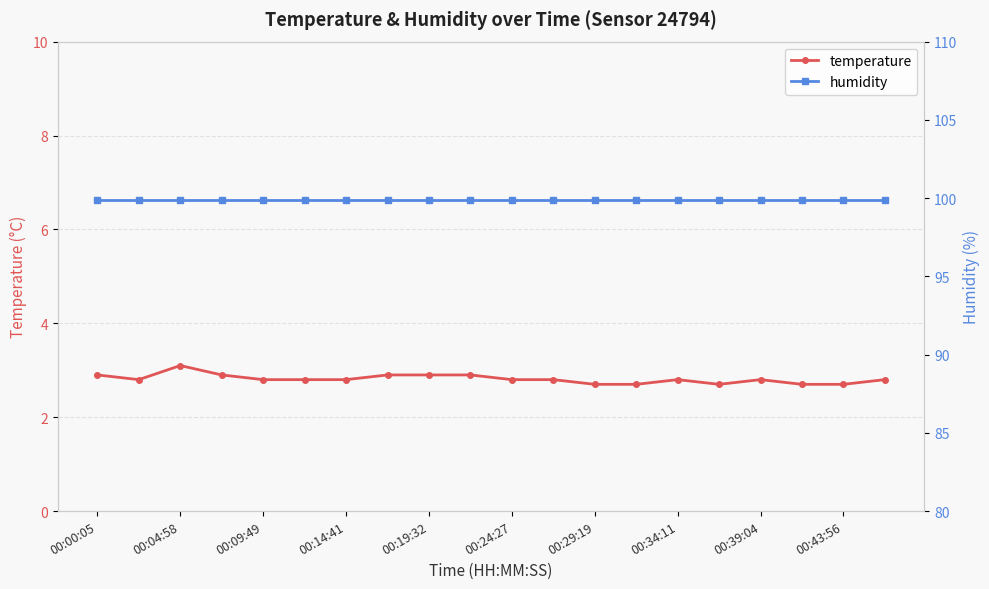

Is it true that temperature equals 1.2 at 00:43:56?

False